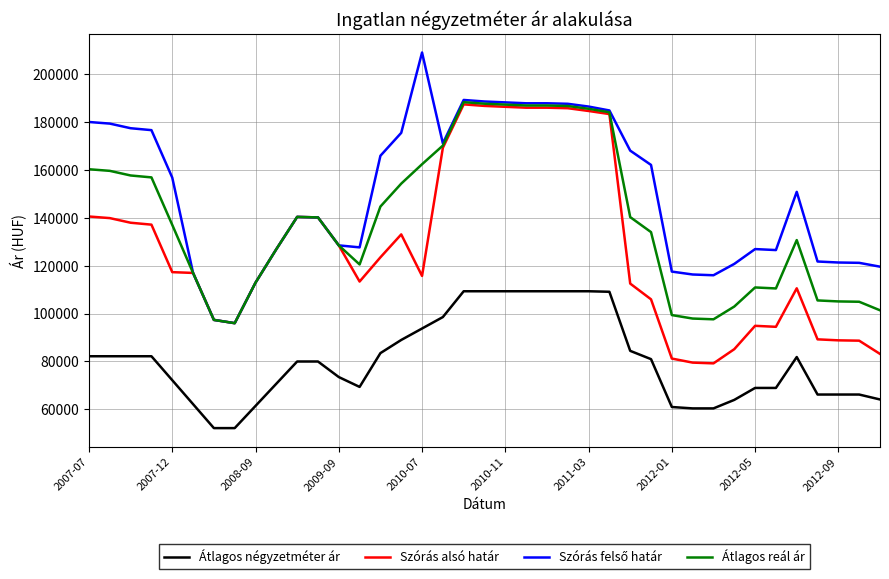

What is the maximum value for Szórás alsó határ?

187419